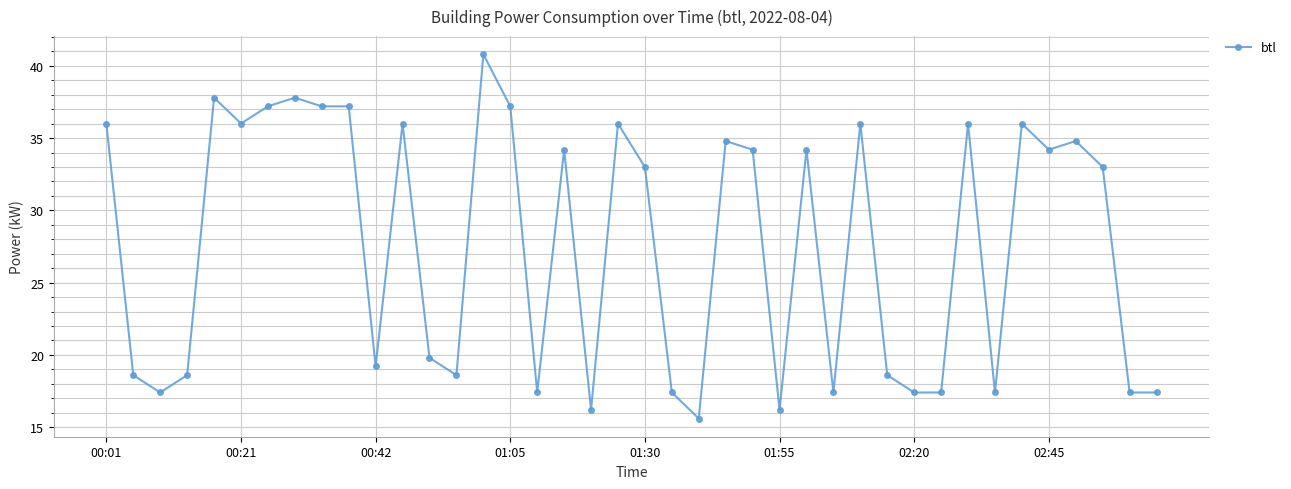

What is the sum of all values?

1107.6